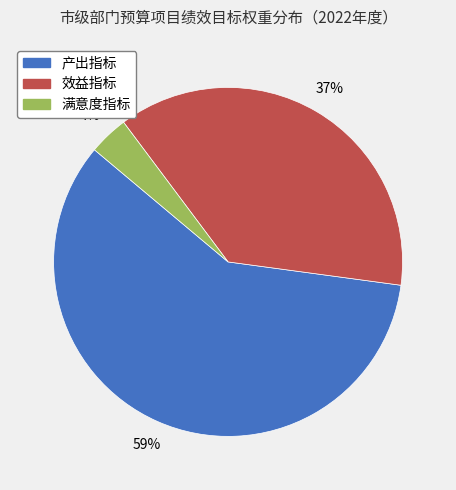

To the nearest percent, what is the average slice percentage?

33%